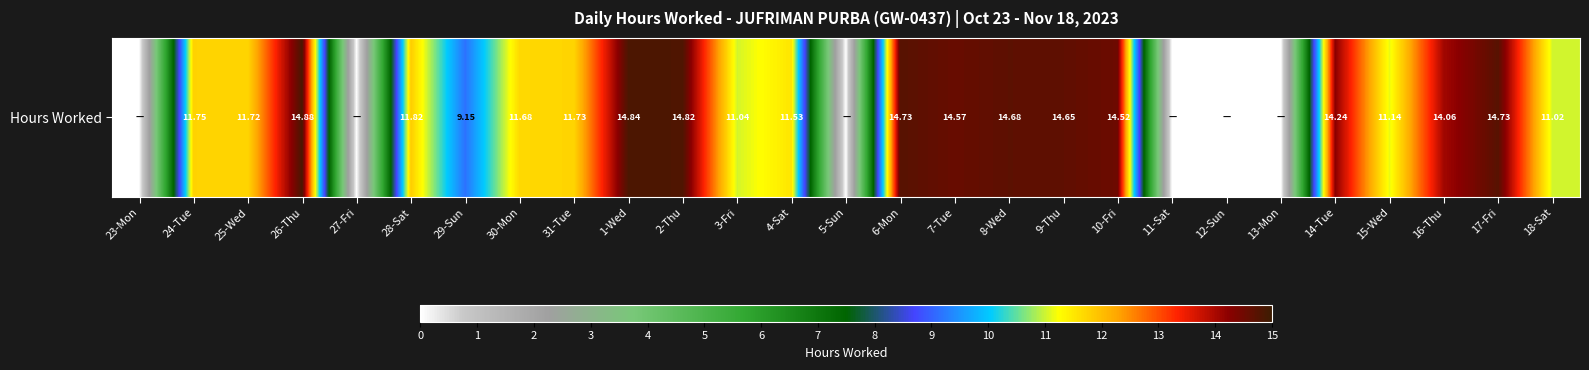

At which category does the chart reach its peak across all series?

26-Thu